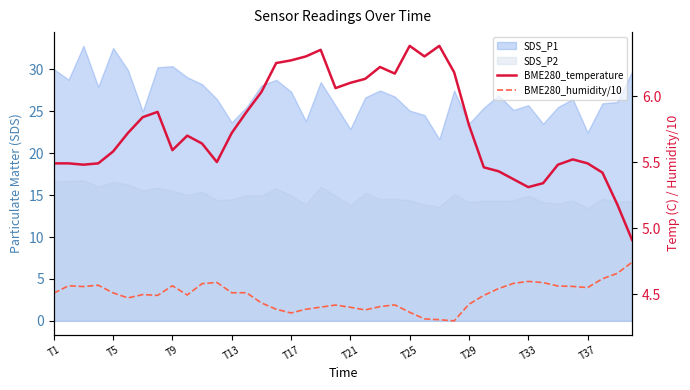

What position from the left is T5?

5